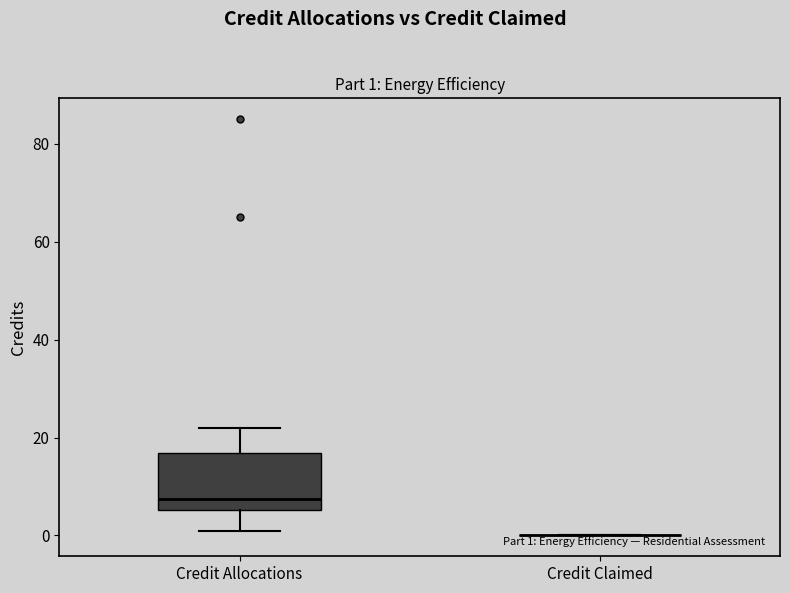

Comparing the boxes themselves (not the whiskers), which one is the tallest?

Credit Allocations